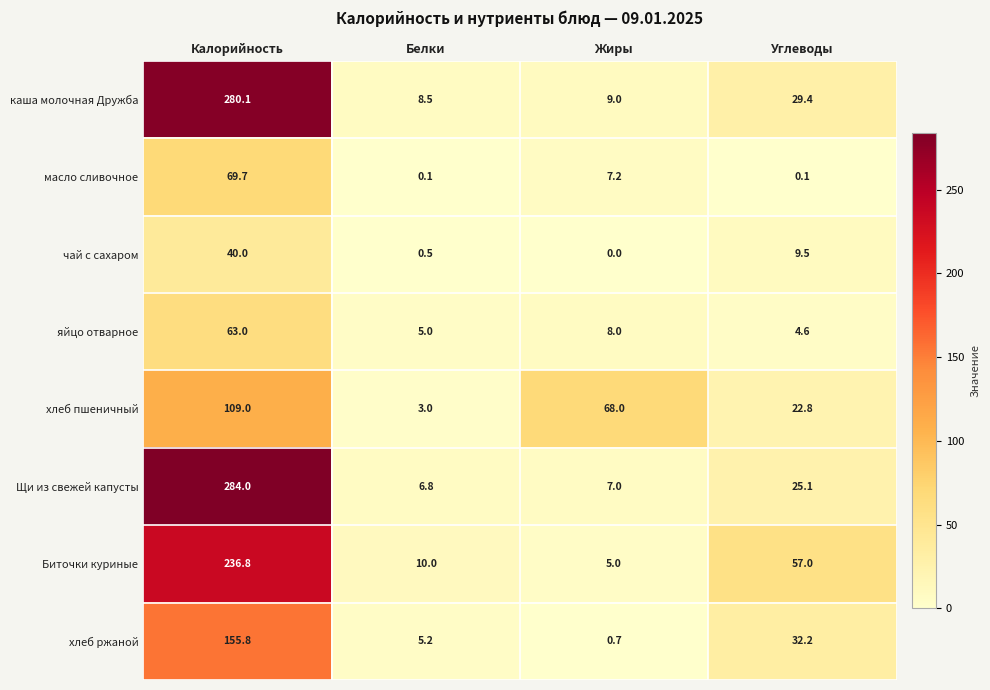

Count the number of categories in the chart.

4